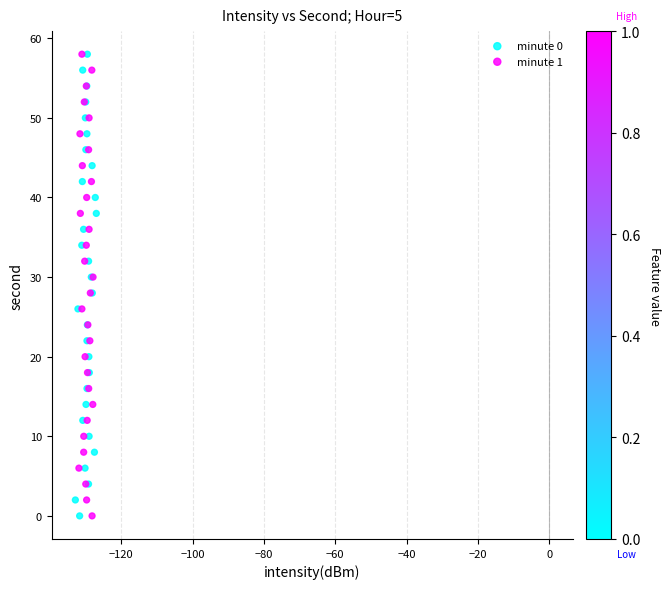

What are all the series names shown in the legend?

minute 0, minute 1